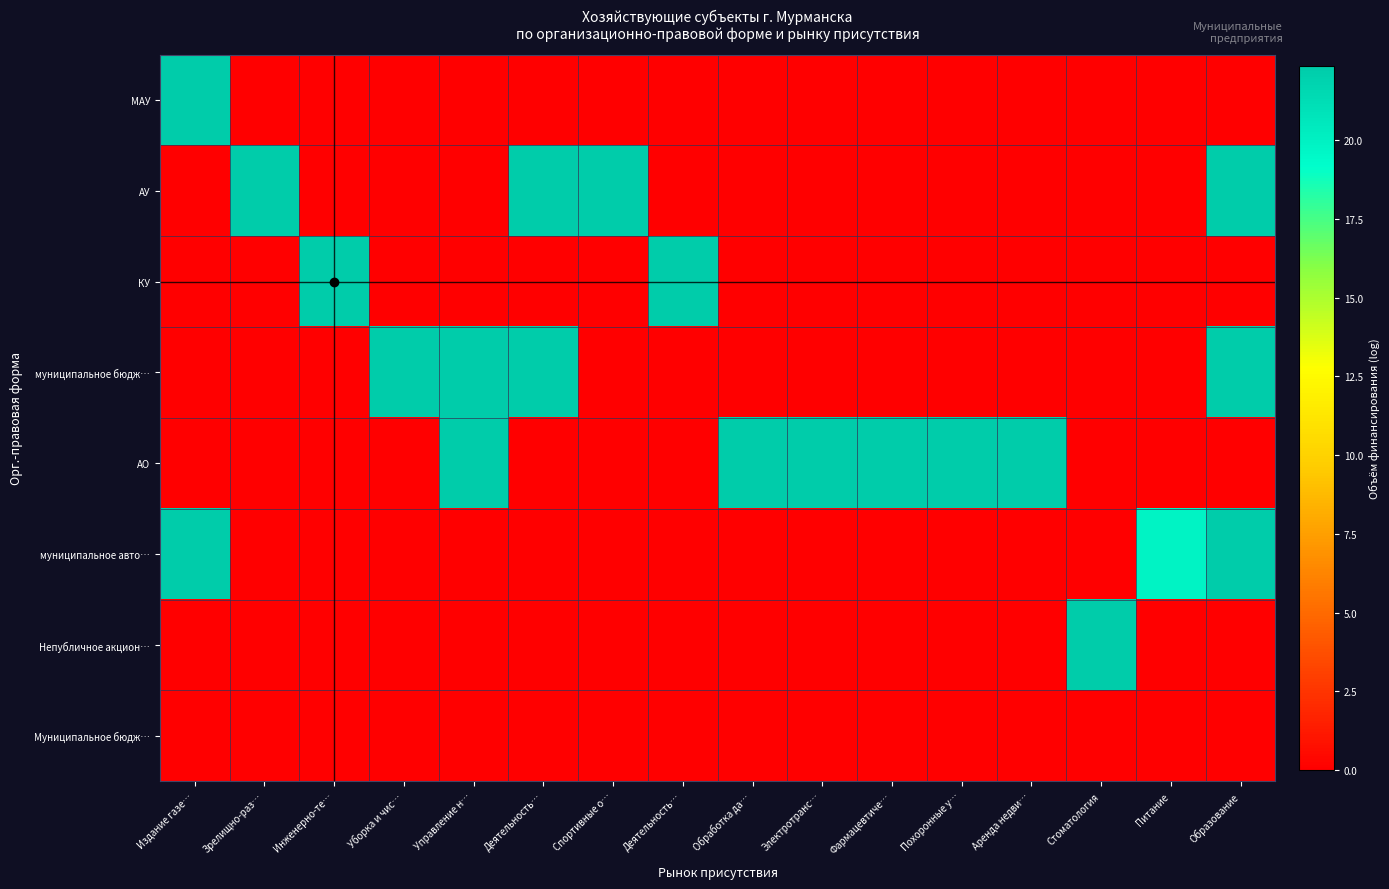

Reading left to right, transcribe all the data shown in this chart.

МАУ: Издание газе…=22.4	Зрелищно-раз…=0.0	Инженерно-те…=0.0	Уборка и чис…=0.0	Управление н…=0.0	Деятельность…=0.0	Спортивные о…=0.0	Деятельность…=0.0	Обработка да…=0.0	Электротранс…=0.0	Фармацевтиче…=0.0	Похоронные у…=0.0	Аренда недви…=0.0	Стоматология=0.0	Питание=0.0	Образование=0.0
АУ: Издание газе…=0.0	Зрелищно-раз…=22.4	Инженерно-те…=0.0	Уборка и чис…=0.0	Управление н…=0.0	Деятельность…=22.4	Спортивные о…=22.4	Деятельность…=0.0	Обработка да…=0.0	Электротранс…=0.0	Фармацевтиче…=0.0	Похоронные у…=0.0	Аренда недви…=0.0	Стоматология=0.0	Питание=0.0	Образование=22.4
КУ: Издание газе…=0.0	Зрелищно-раз…=0.0	Инженерно-те…=22.4	Уборка и чис…=0.0	Управление н…=0.0	Деятельность…=0.0	Спортивные о…=0.0	Деятельность…=22.4	Обработка да…=0.0	Электротранс…=0.0	Фармацевтиче…=0.0	Похоронные у…=0.0	Аренда недви…=0.0	Стоматология=0.0	Питание=0.0	Образование=0.0
муниципальное бюдж…: Издание газе…=0.0	Зрелищно-раз…=0.0	Инженерно-те…=0.0	Уборка и чис…=22.4	Управление н…=22.4	Деятельность…=22.4	Спортивные о…=0.0	Деятельность…=0.0	Обработка да…=0.0	Электротранс…=0.0	Фармацевтиче…=0.0	Похоронные у…=0.0	Аренда недви…=0.0	Стоматология=0.0	Питание=0.0	Образование=22.4
АО: Издание газе…=0.0	Зрелищно-раз…=0.0	Инженерно-те…=0.0	Уборка и чис…=0.0	Управление н…=22.4	Деятельность…=0.0	Спортивные о…=0.0	Деятельность…=0.0	Обработка да…=22.4	Электротранс…=22.4	Фармацевтиче…=22.4	Похоронные у…=22.4	Аренда недви…=22.4	Стоматология=0.0	Питание=0.0	Образование=0.0
муниципальное авто…: Издание газе…=22.4	Зрелищно-раз…=0.0	Инженерно-те…=0.0	Уборка и чис…=0.0	Управление н…=0.0	Деятельность…=0.0	Спортивные о…=0.0	Деятельность…=0.0	Обработка да…=0.0	Электротранс…=0.0	Фармацевтиче…=0.0	Похоронные у…=0.0	Аренда недви…=0.0	Стоматология=0.0	Питание=19.9	Образование=22.4
Непубличное акцион…: Издание газе…=0.0	Зрелищно-раз…=0.0	Инженерно-те…=0.0	Уборка и чис…=0.0	Управление н…=0.0	Деятельность…=0.0	Спортивные о…=0.0	Деятельность…=0.0	Обработка да…=0.0	Электротранс…=0.0	Фармацевтиче…=0.0	Похоронные у…=0.0	Аренда недви…=0.0	Стоматология=22.4	Питание=0.0	Образование=0.0
Муниципальное бюдж…: Издание газе…=0.0	Зрелищно-раз…=0.0	Инженерно-те…=0.0	Уборка и чис…=0.0	Управление н…=0.0	Деятельность…=0.0	Спортивные о…=0.0	Деятельность…=0.0	Обработка да…=0.0	Электротранс…=0.0	Фармацевтиче…=0.0	Похоронные у…=0.0	Аренда недви…=0.0	Стоматология=0.0	Питание=0.0	Образование=0.0